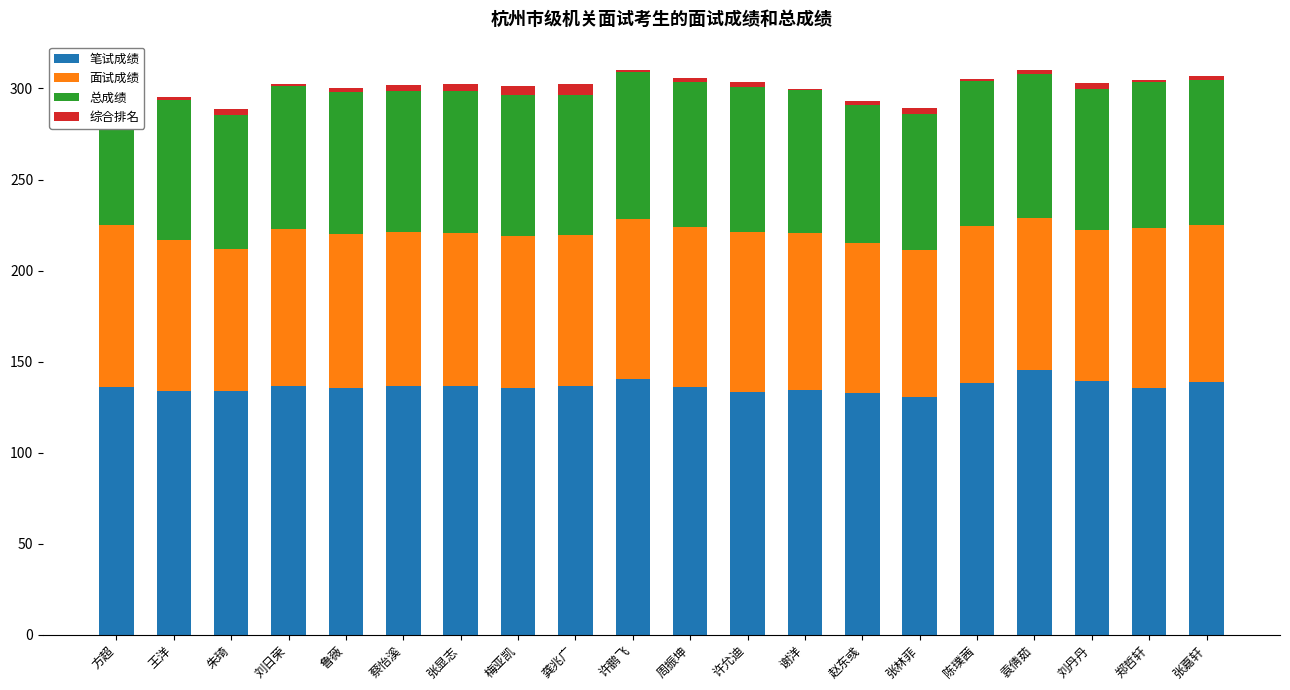

At how many categories does at least one series exceed 114?

20